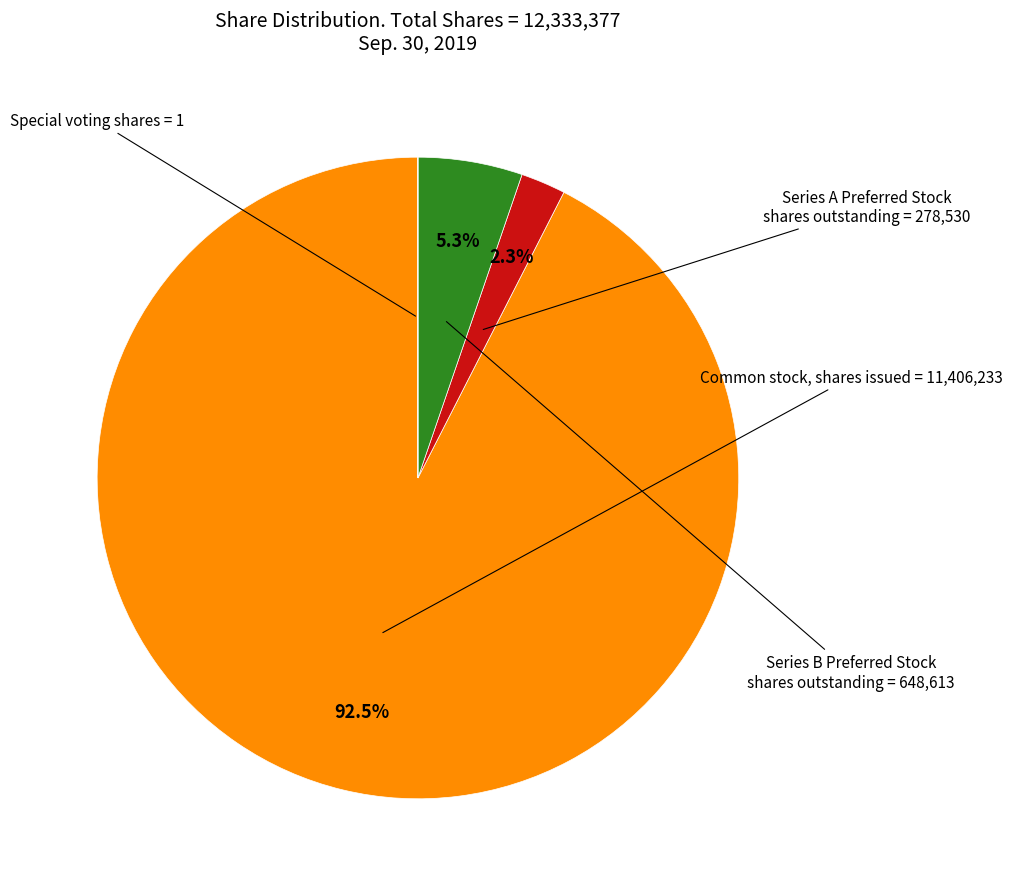

Does any single category account for the majority?

Yes